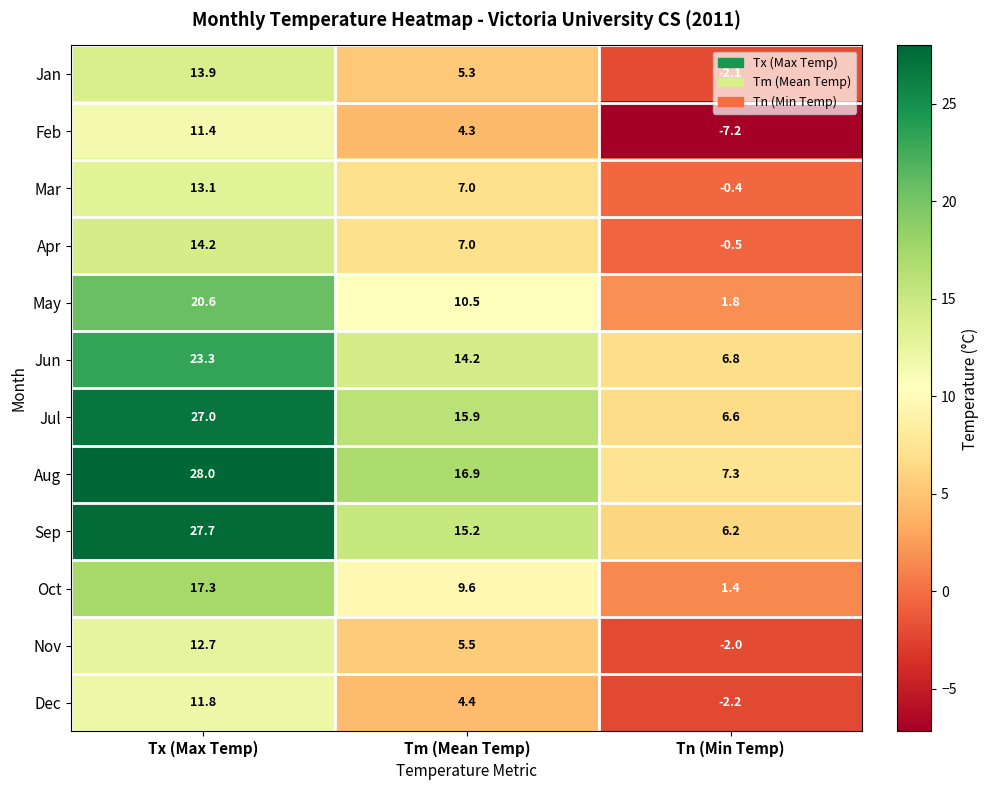

What is the difference between the Nov values at Tx (Max Temp) and Tn (Min Temp)?

14.7